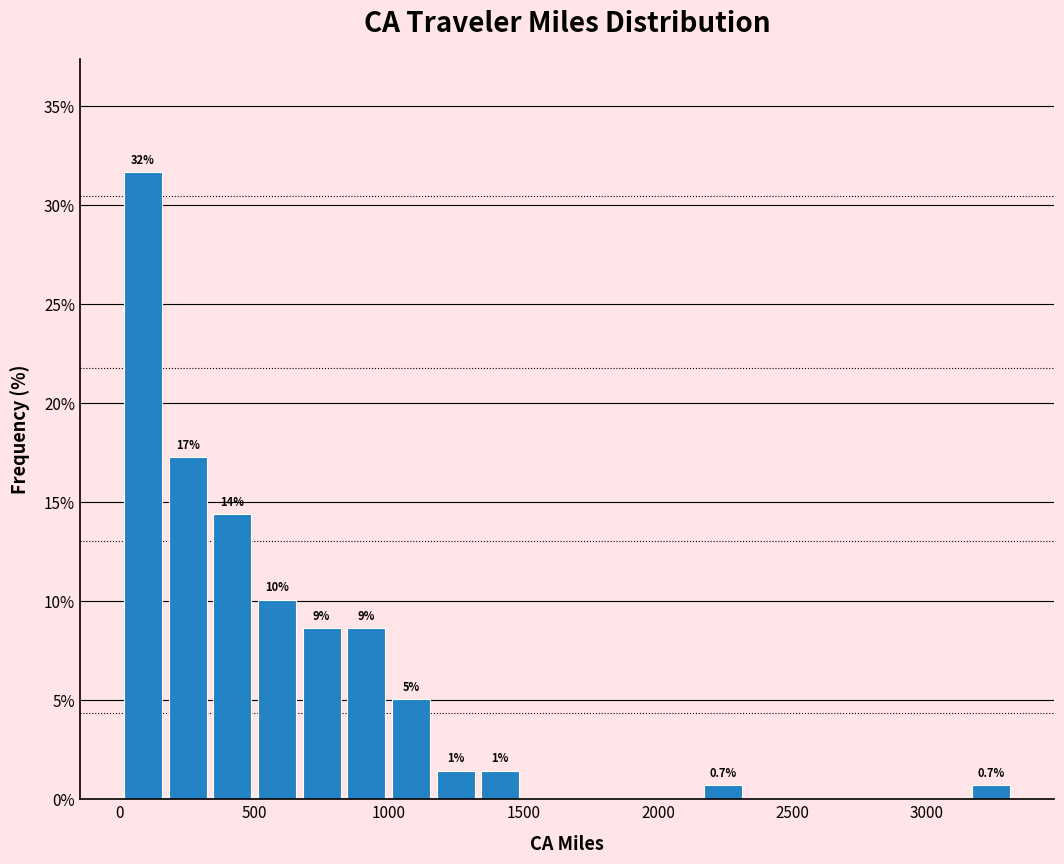

Around what value on the x-axis is the tallest bar? Give the approximate position of its centre, as read against the axis.

100